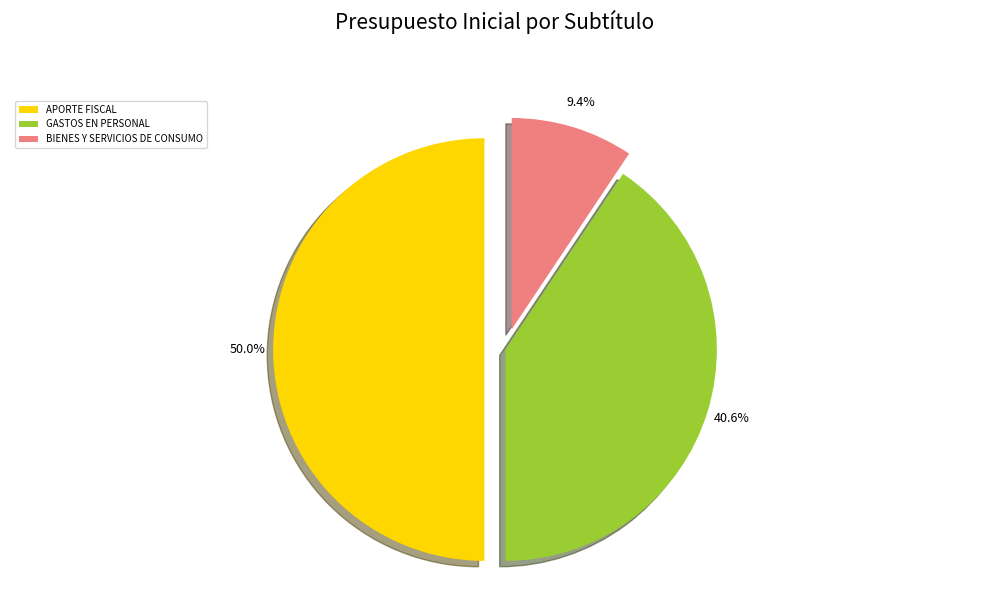

What percentage is the BIENES Y SERVICIOS DE CONSUMO slice, to the nearest percent?

9%